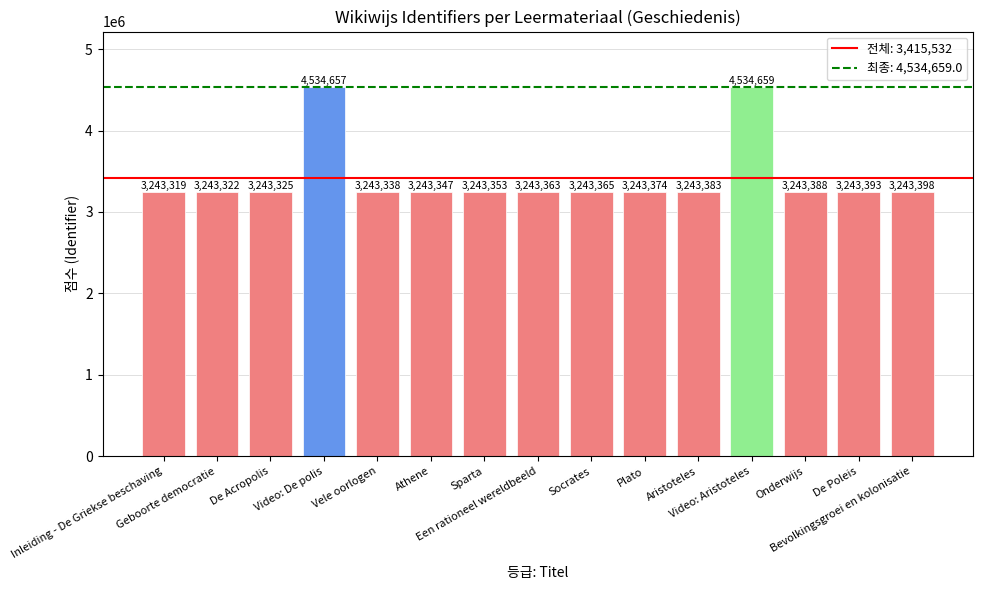

List the labels in order of value, largest first.

Video: Aristoteles, Video: De polis, Bevolkingsgroei en kolonisatie, De Poleis, Onderwijs, Aristoteles, Plato, Socrates, Een rationeel wereldbeeld, Sparta, Athene, Vele oorlogen, De Acropolis, Geboorte democratie, Inleiding - De Griekse beschaving